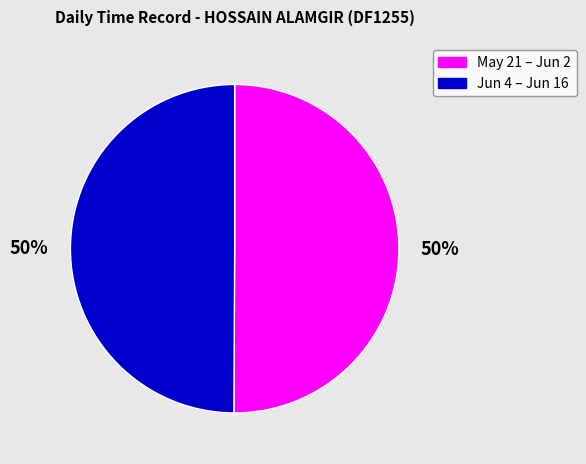

To the nearest percent, what is the average slice percentage?

50%